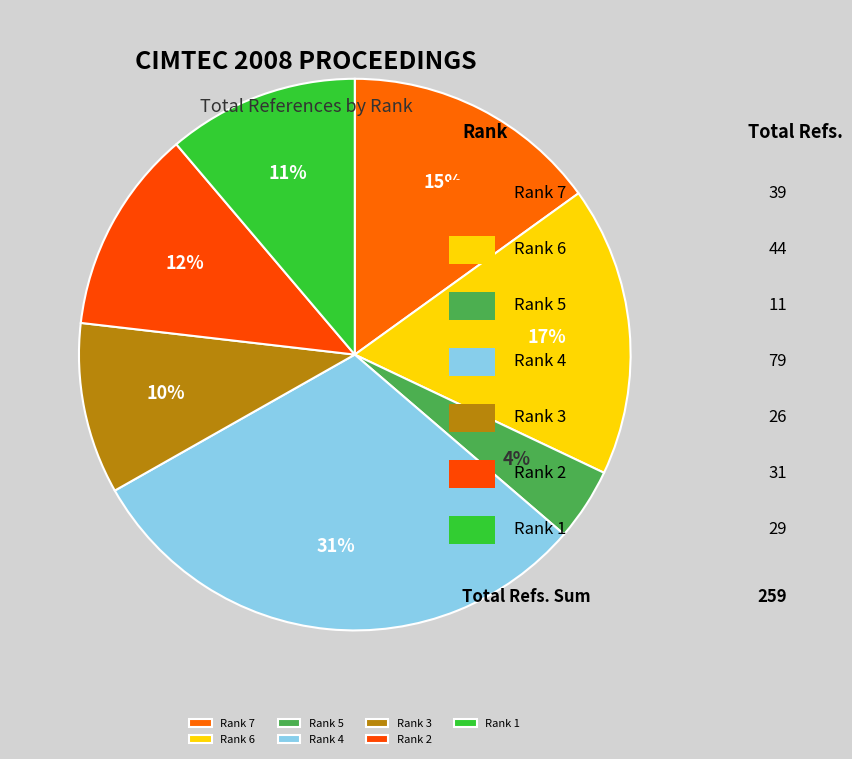

How many segments does this pie chart have?

7